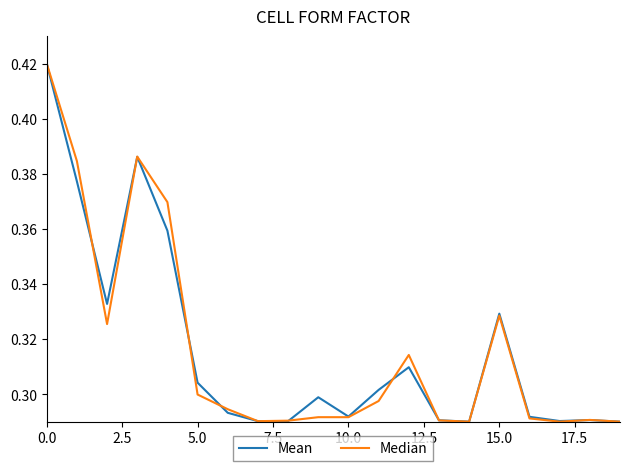

How many lines are shown in the chart?

2